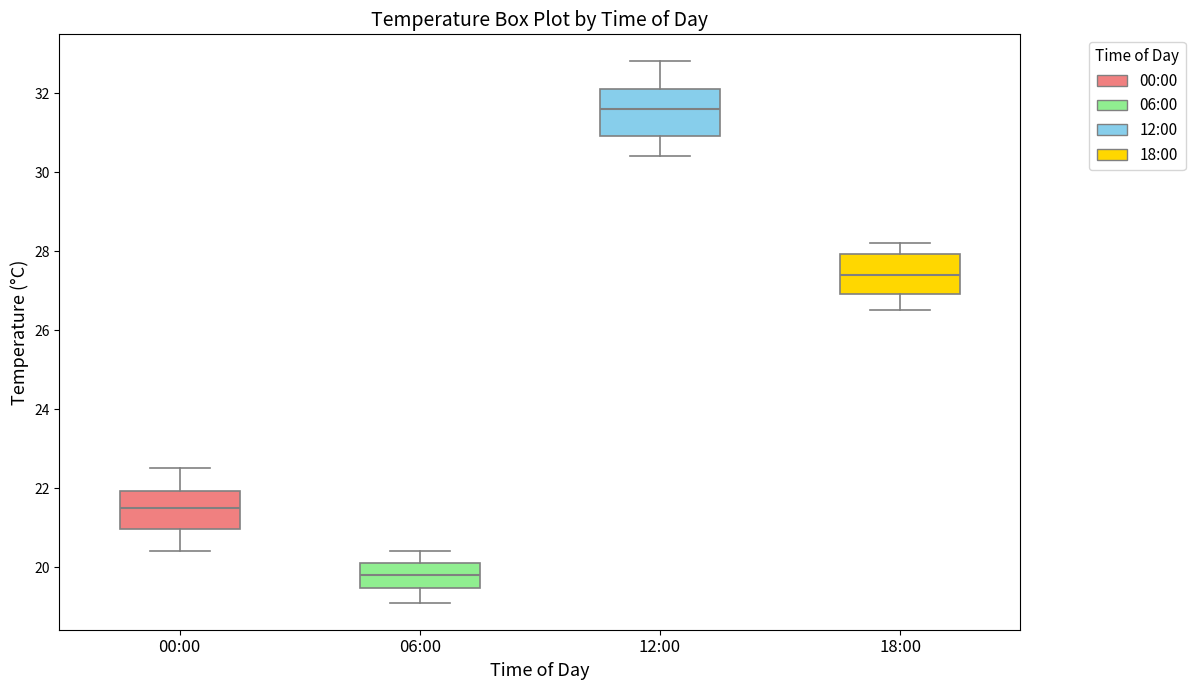

Reading left to right, read every box against the y-axis: the position of its median line, the range the box covers, and the ends of its whiskers. The values are not printed on the chart, so give them approximately, as read against the axis.

00:00: median 21.6, box 21.0 to 22.0, whiskers 20.4 to 22.6
06:00: median 19.8, box 19.4 to 20.2, whiskers 19.2 to 20.4
12:00: median 31.6, box 31.0 to 32.2, whiskers 30.4 to 32.8
18:00: median 27.4, box 27.0 to 28.0, whiskers 26.6 to 28.2